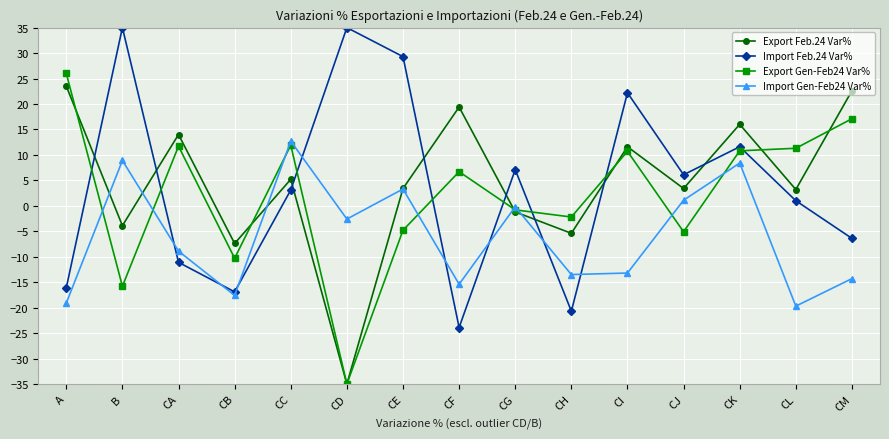

What is the minimum value shown in the chart?

-35.0